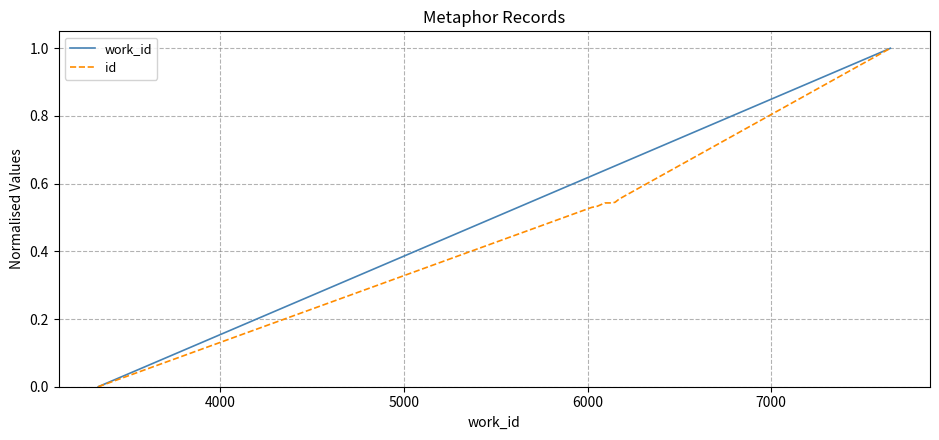

Which series has the largest total across all categories?

work_id